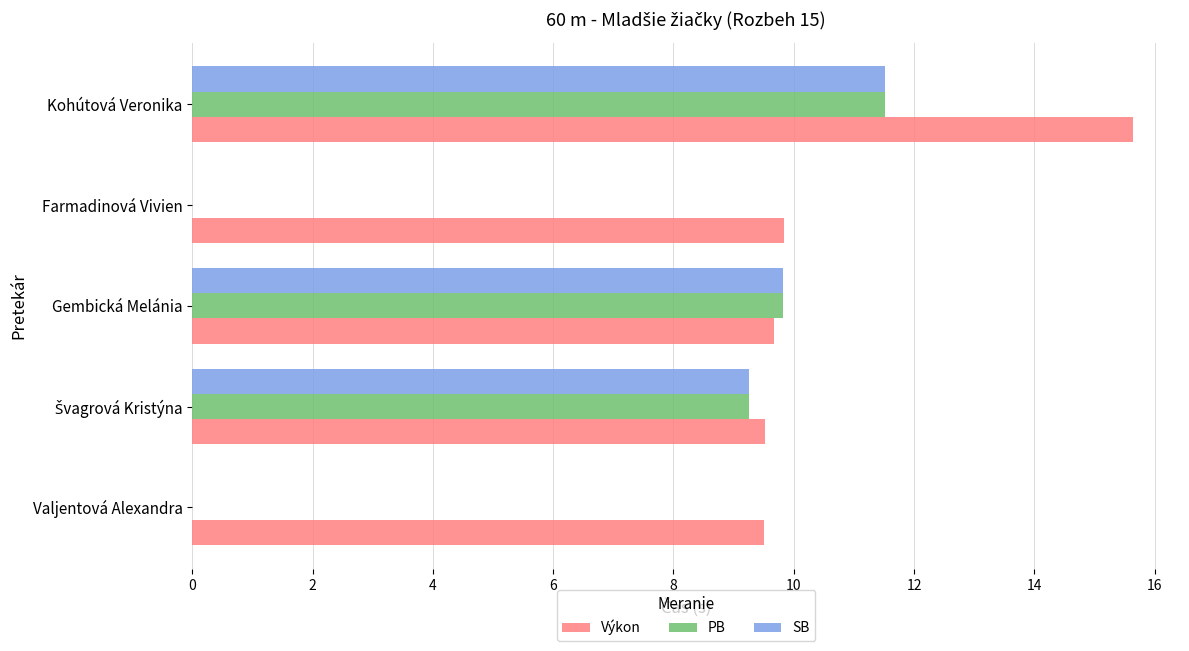

Which series has the largest total across all categories?

Výkon